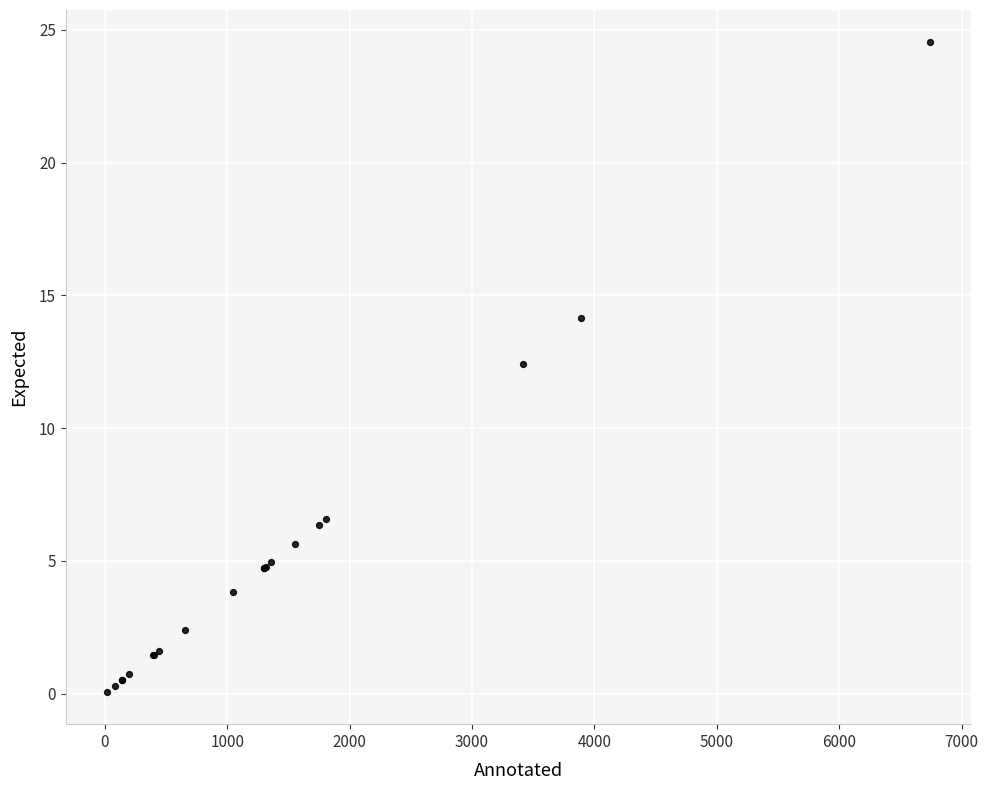

What Y value in the scatter plot is closest to 12?

12.4